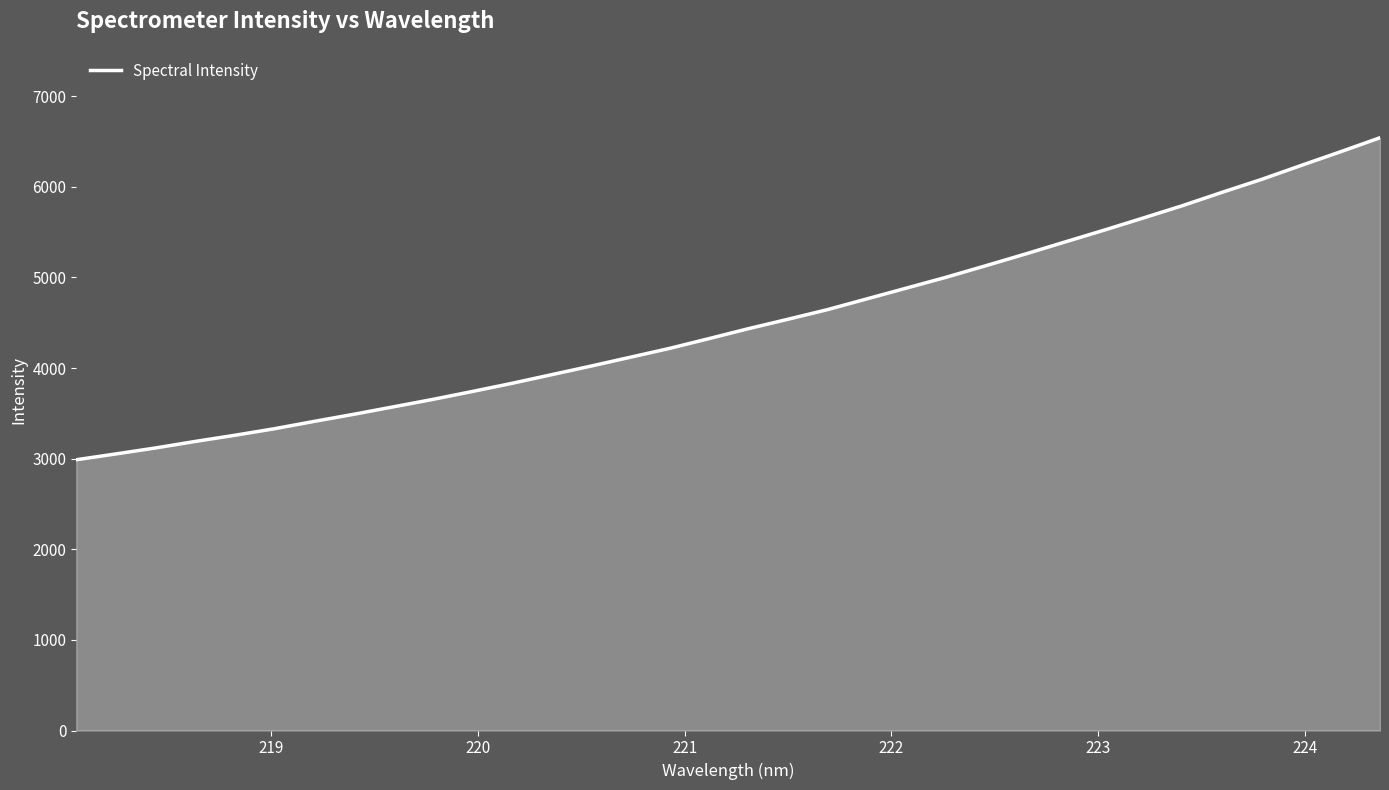

What is the maximum value shown in the chart?

6541.7